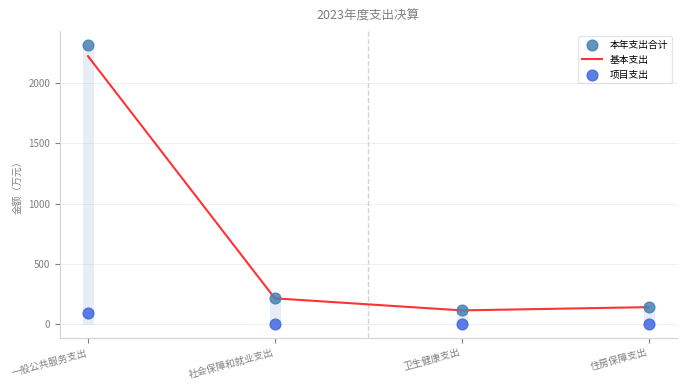

At how many categories does at least one series exceed 1667?

1